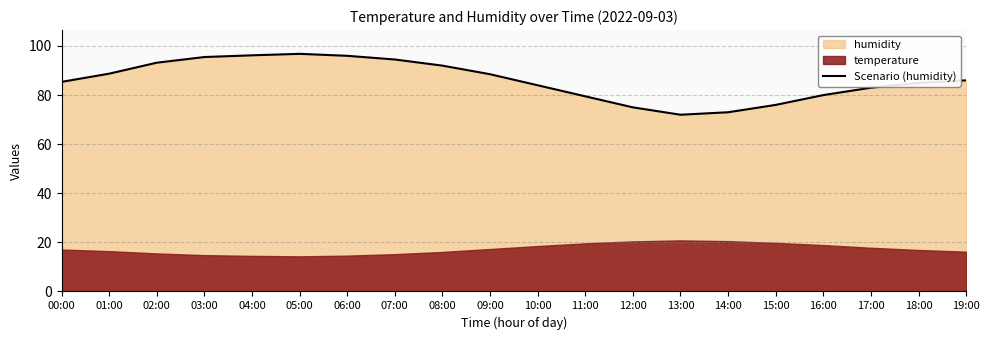

Which label corresponds to the smallest value in the chart?

13:00